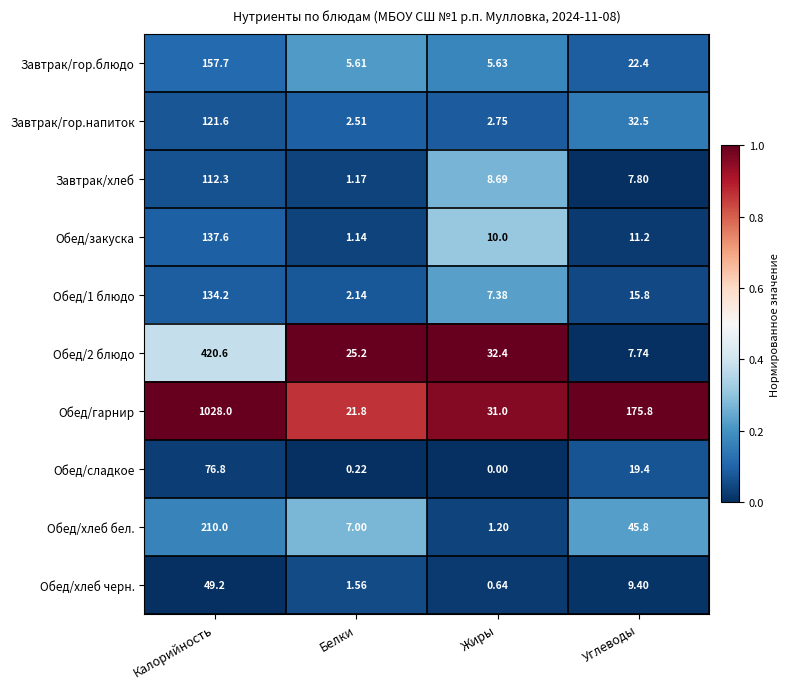

Which label corresponds to the largest value in the chart?

Калорийность